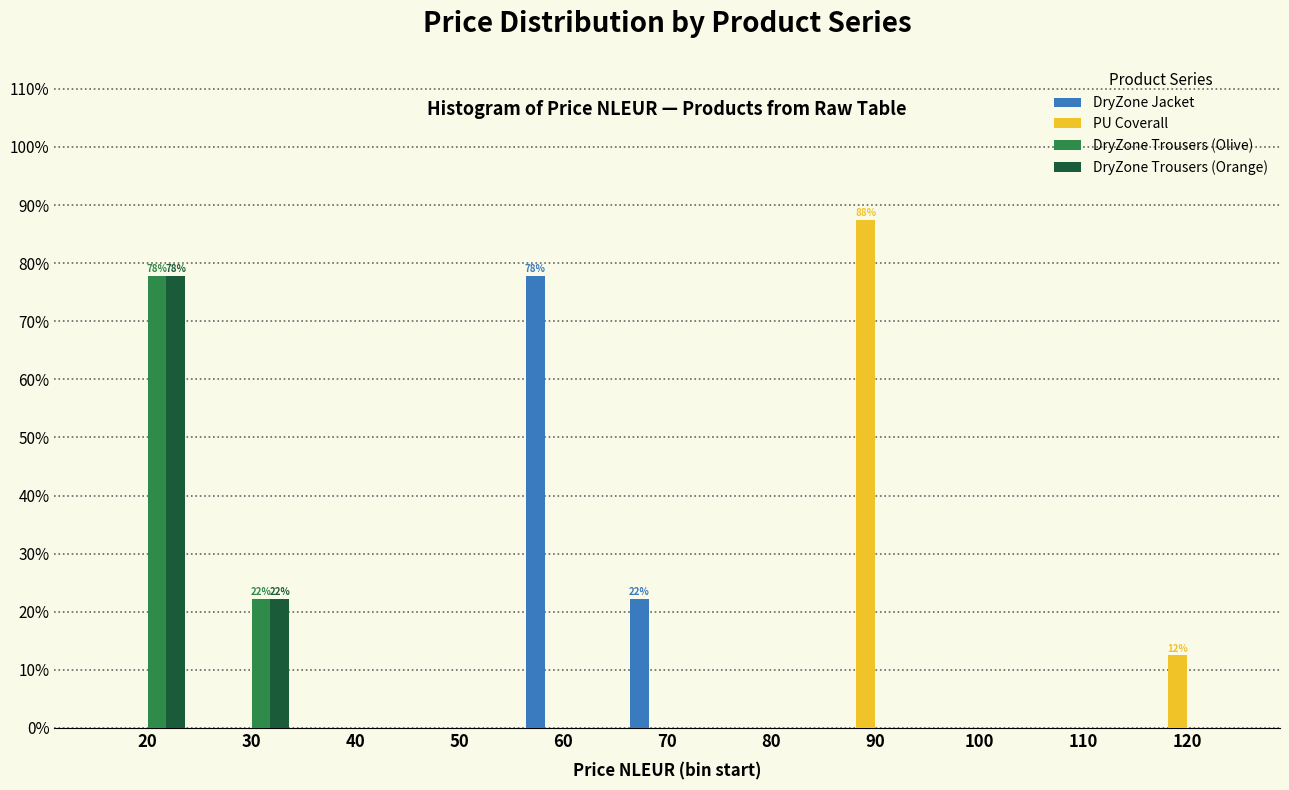

What is the highest value of the DryZone Jacket series?

77.8